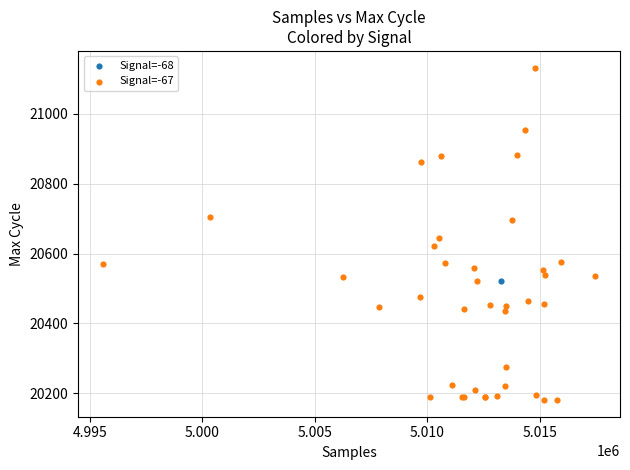

What are all the series names shown in the legend?

Signal=-68, Signal=-67